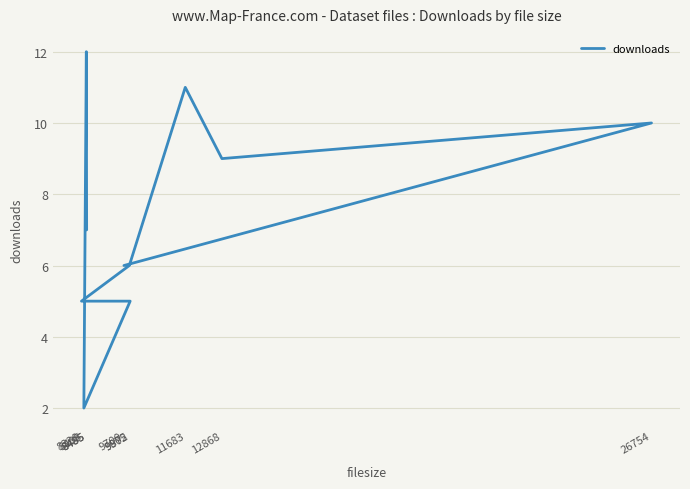

What is the change in value from 8485 to 8328?

-7